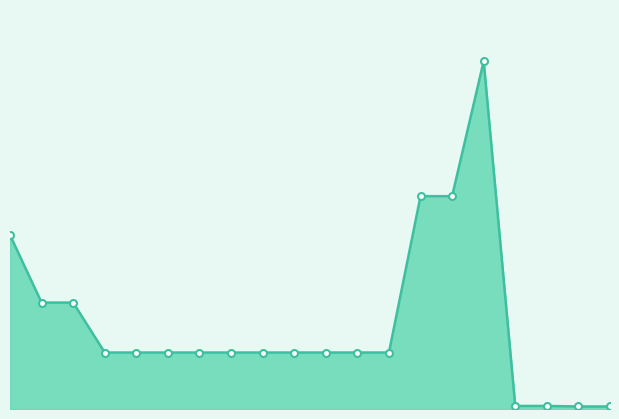

Where does the data first go above 9974?

287712232